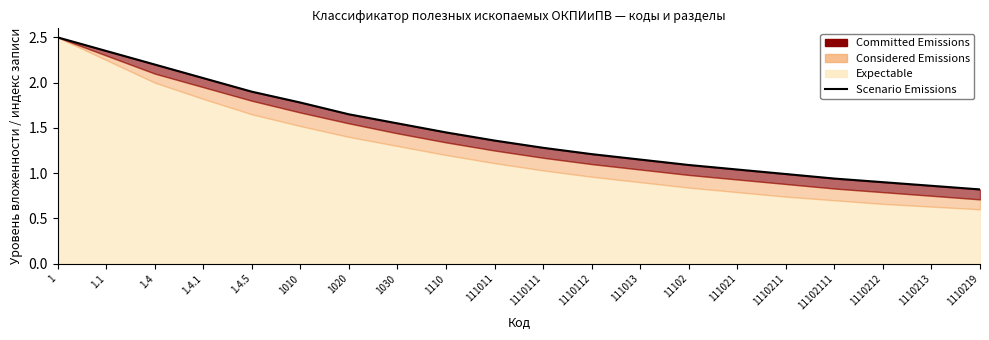

At which label does the data first exceed 1?

1